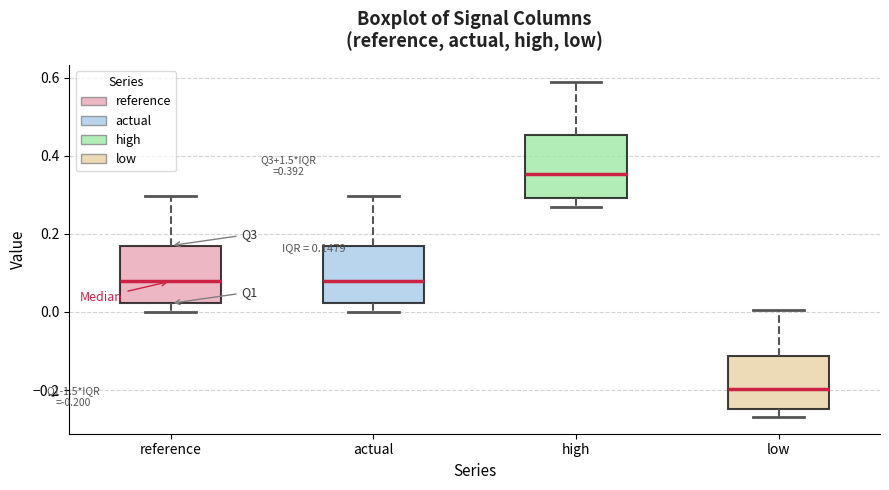

Which box has the highest median line?

high